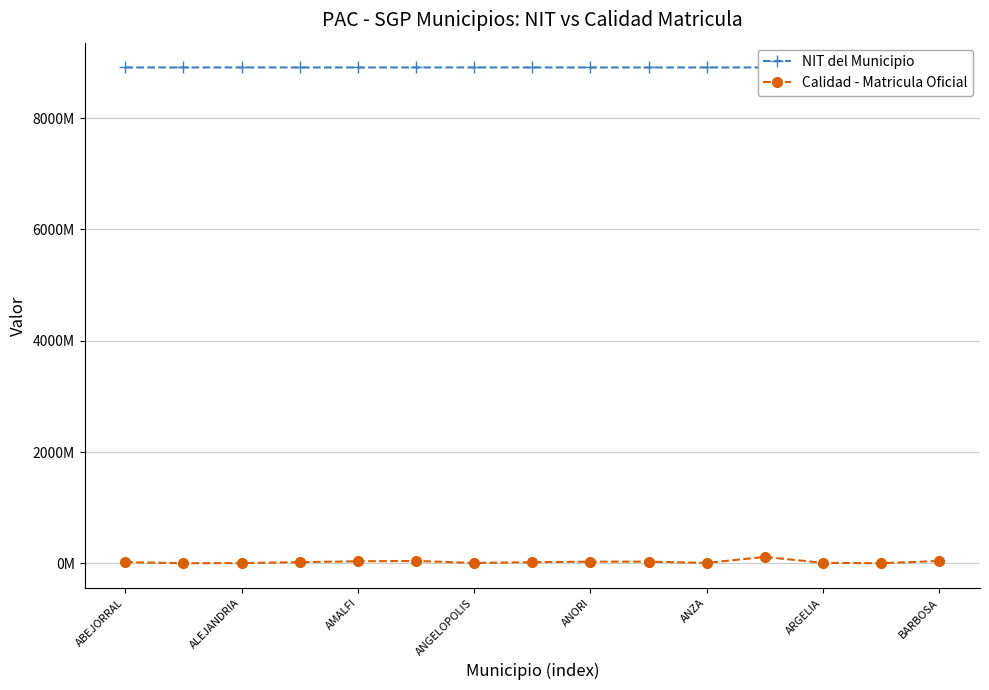

What is the sum of all Calidad - Matricula Oficial values?

398103271